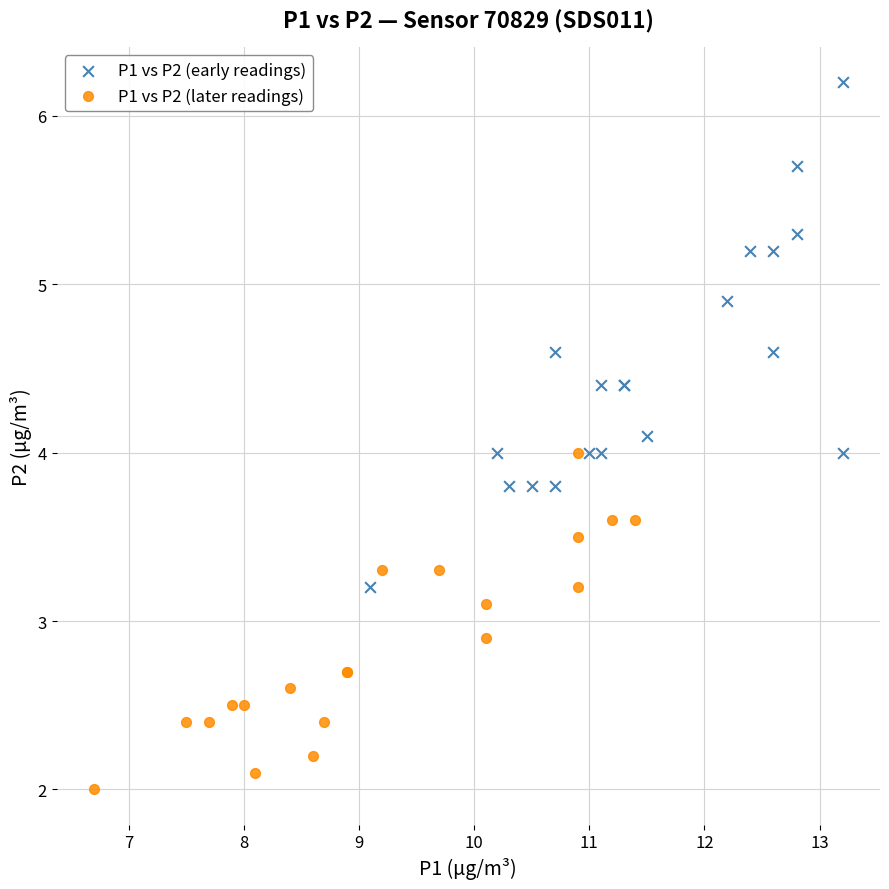

Which series contains the highest Y value?

P1 vs P2 (early readings)